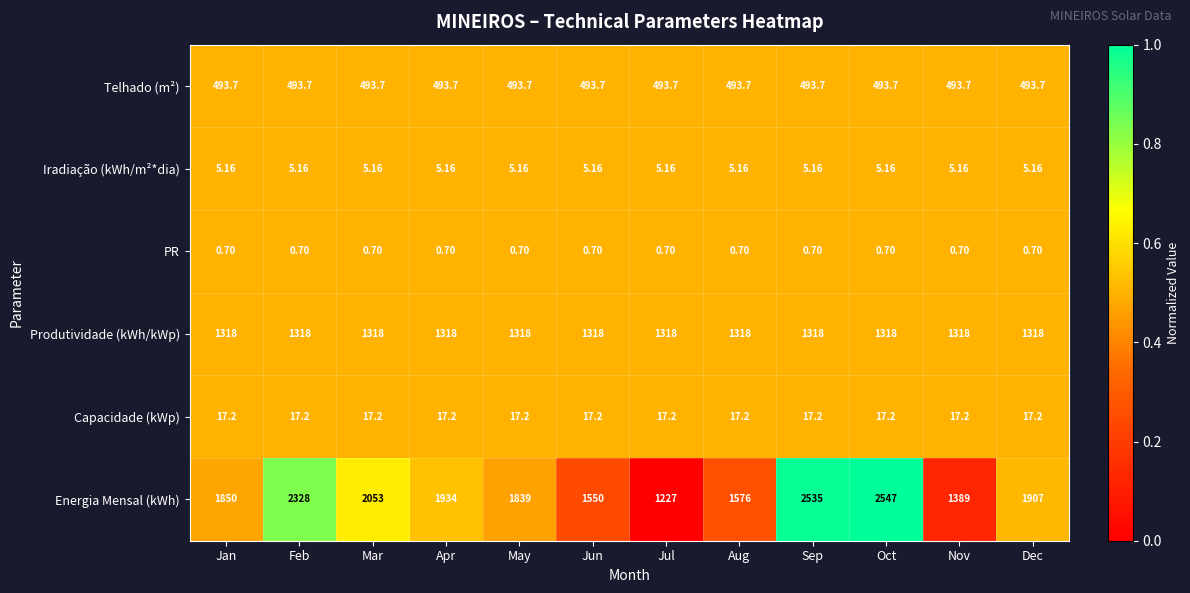

Where does the Energia Mensal (kWh) series first go above 1907?

Feb